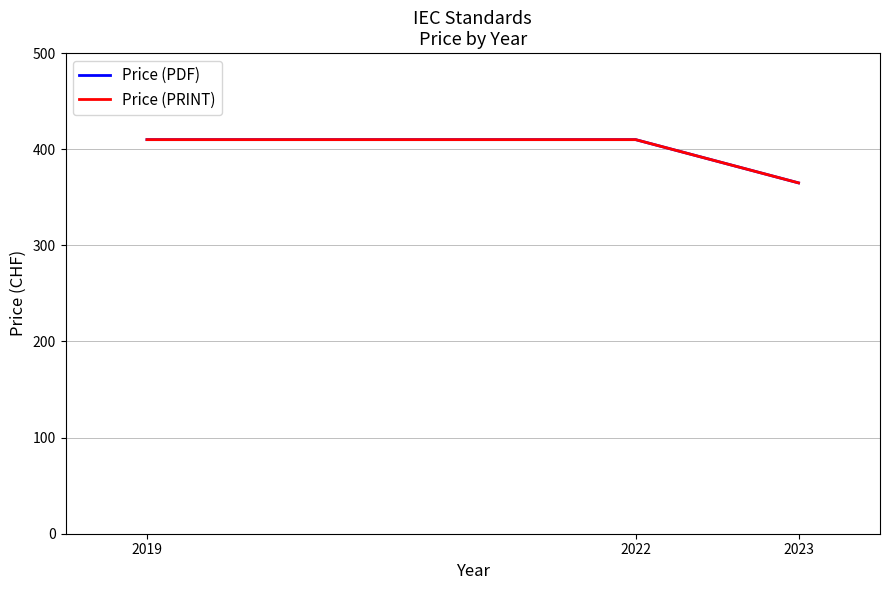

Does the chart have visible grid lines?

Yes